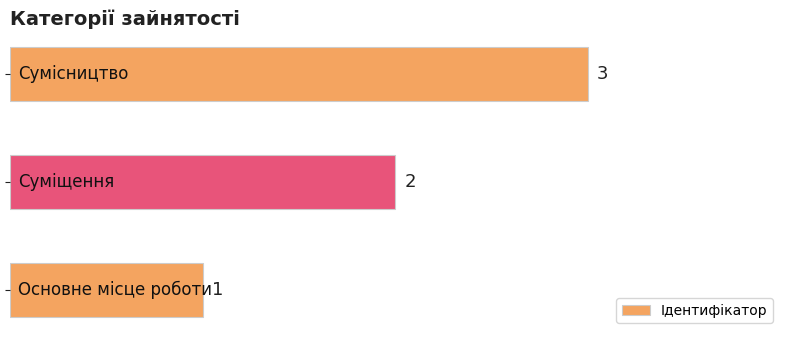

How many values are between 1 and 3?

3